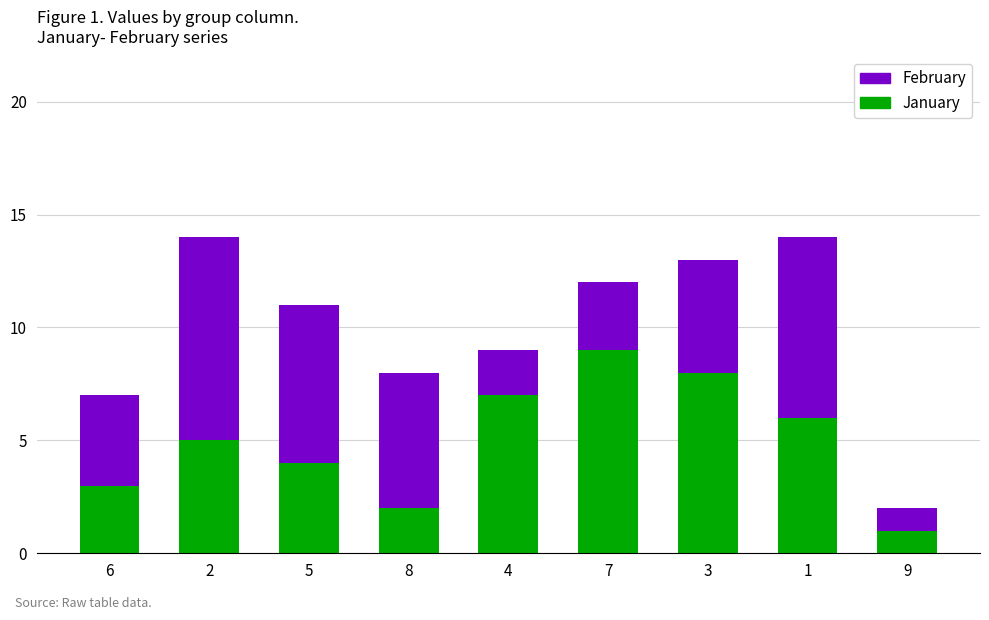

Reading right to left, list the values for the January series.

1	6	8	9	7	2	4	5	3